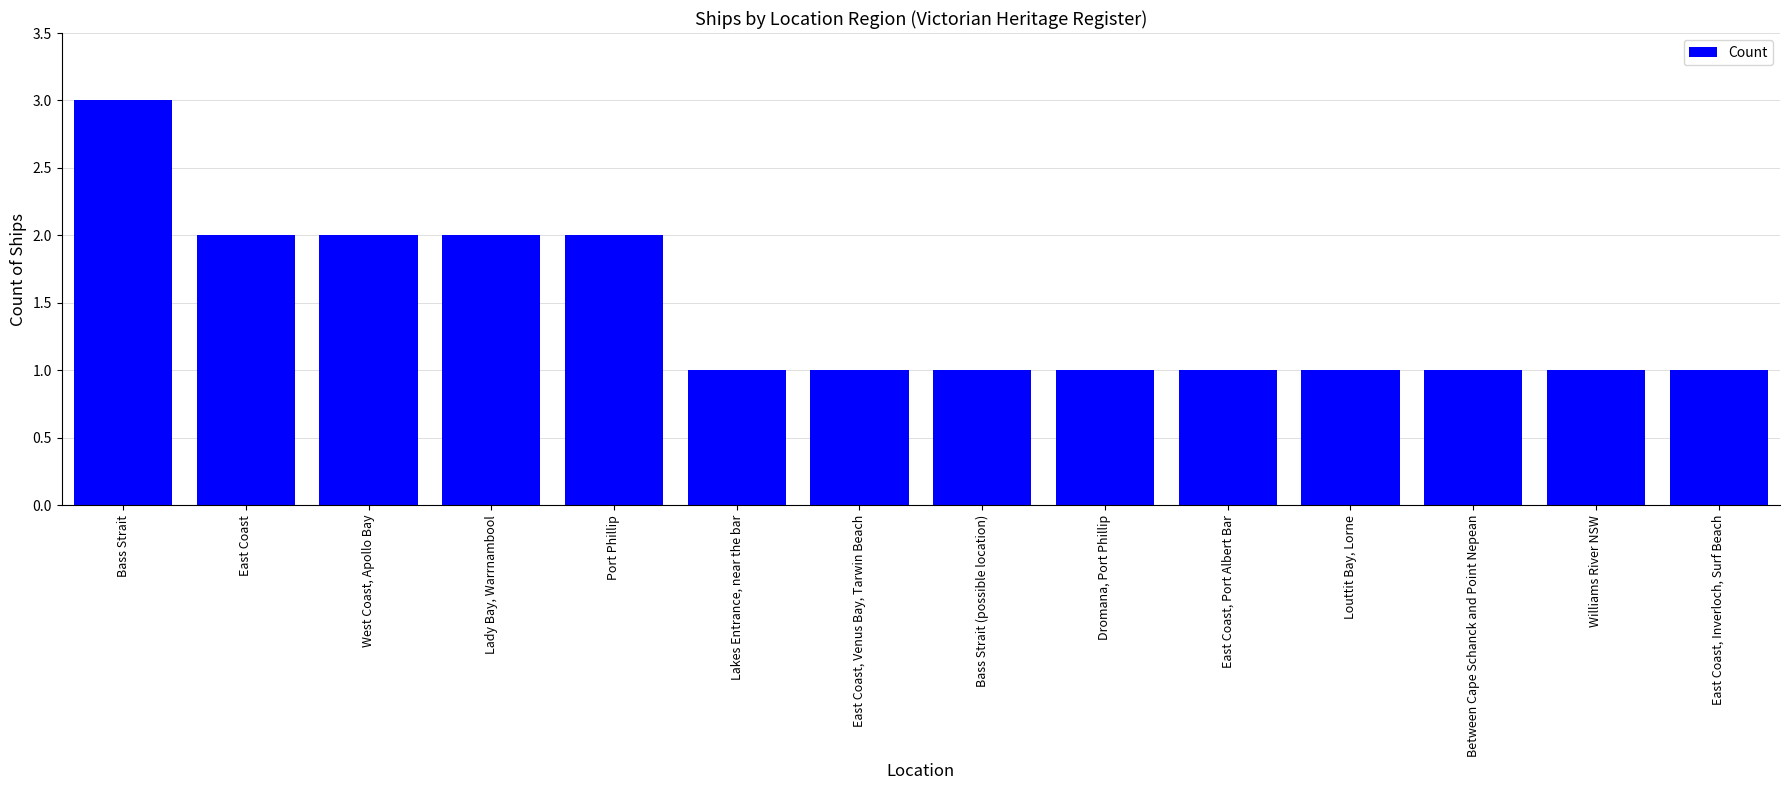

At which category does the chart reach its peak across all series?

Bass Strait